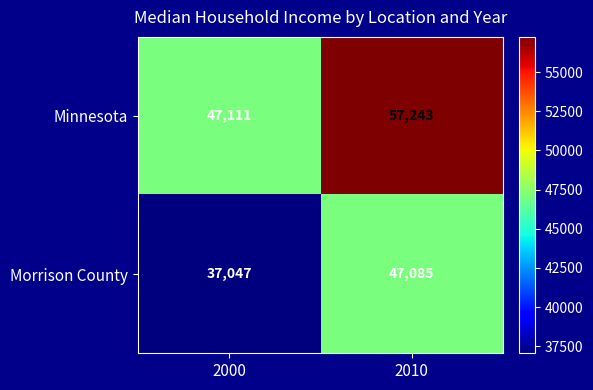

The Minnesota series shows 57243 at 2010. True or false?

True